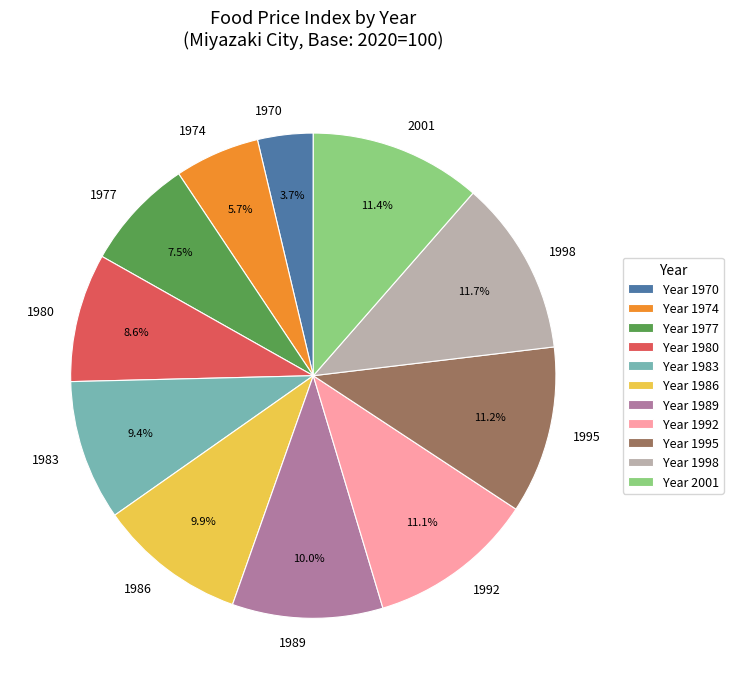

Is there a majority slice in this chart?

No